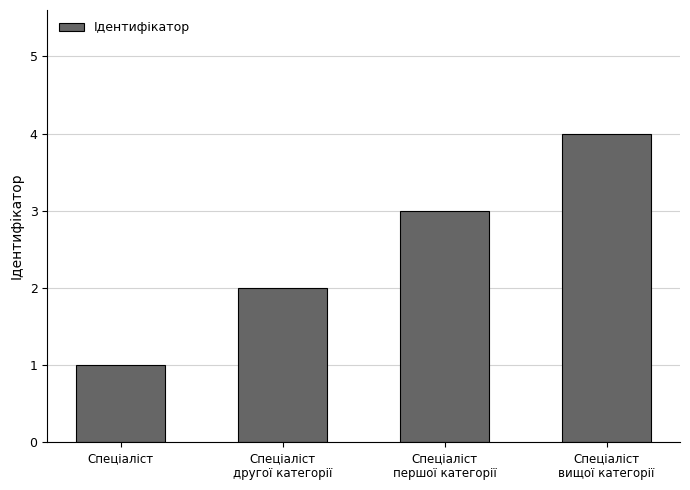

How many values are below 3?

2